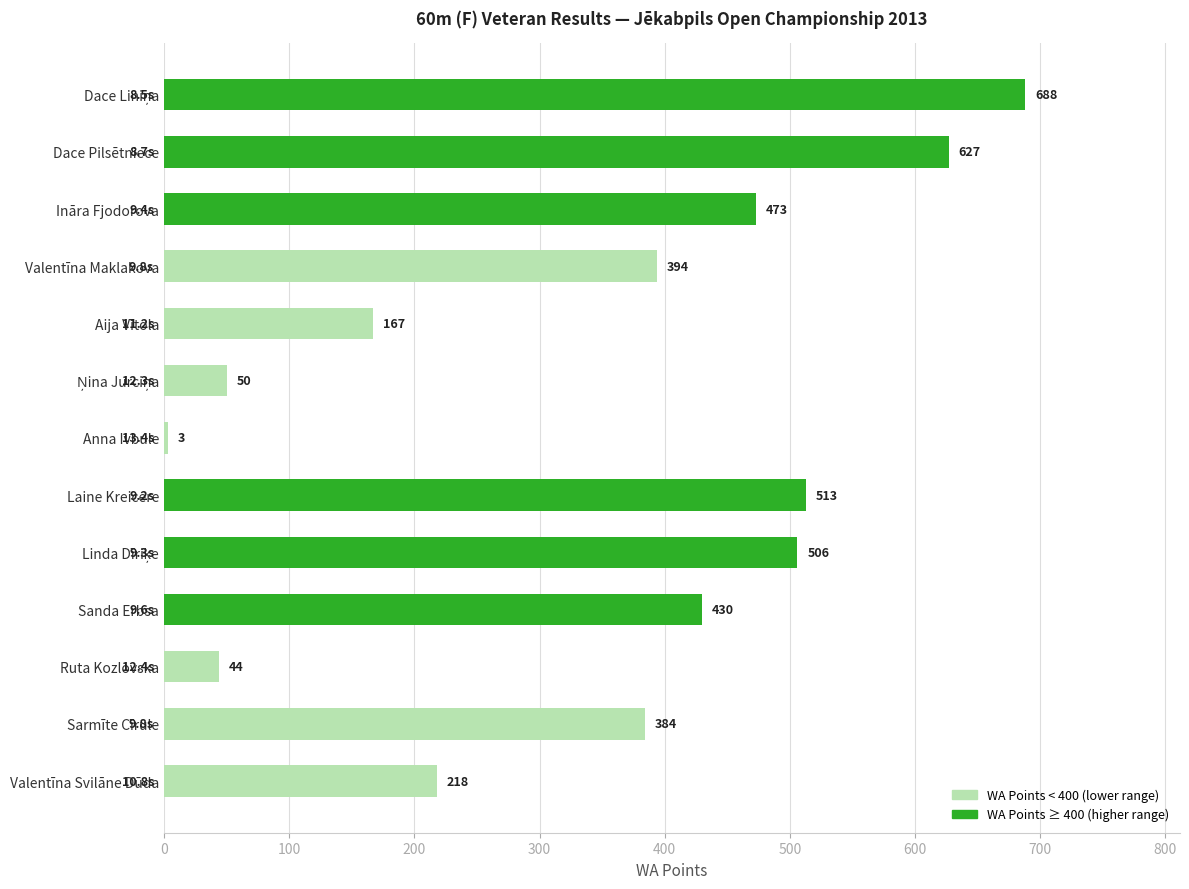

How many data points does each series have?

13